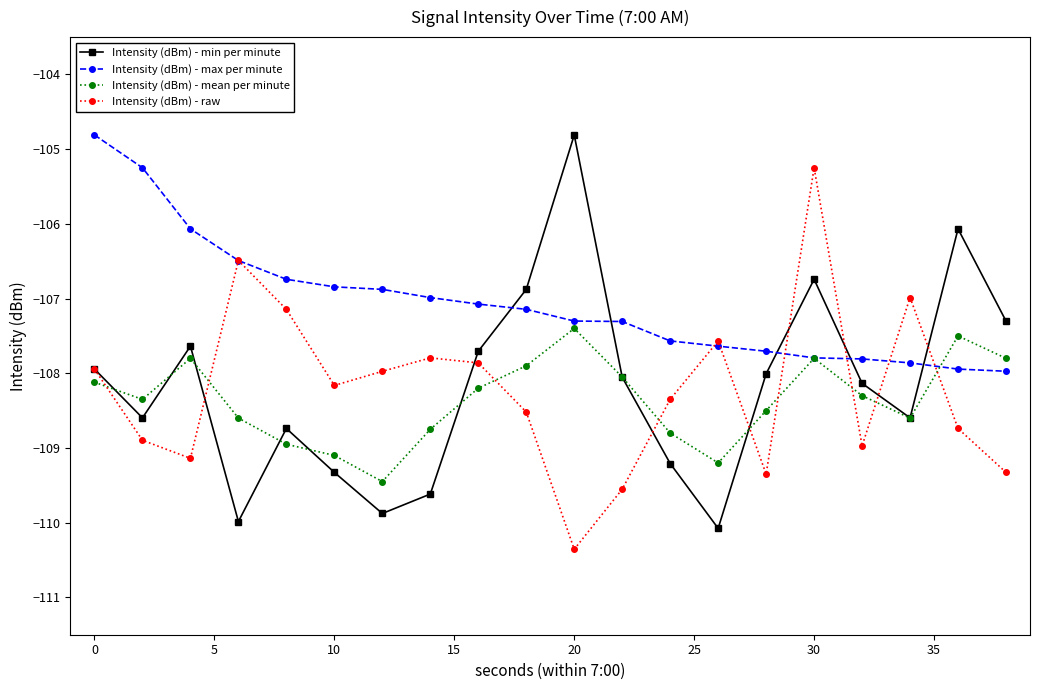

What is the minimum value shown in the chart?

-110.4